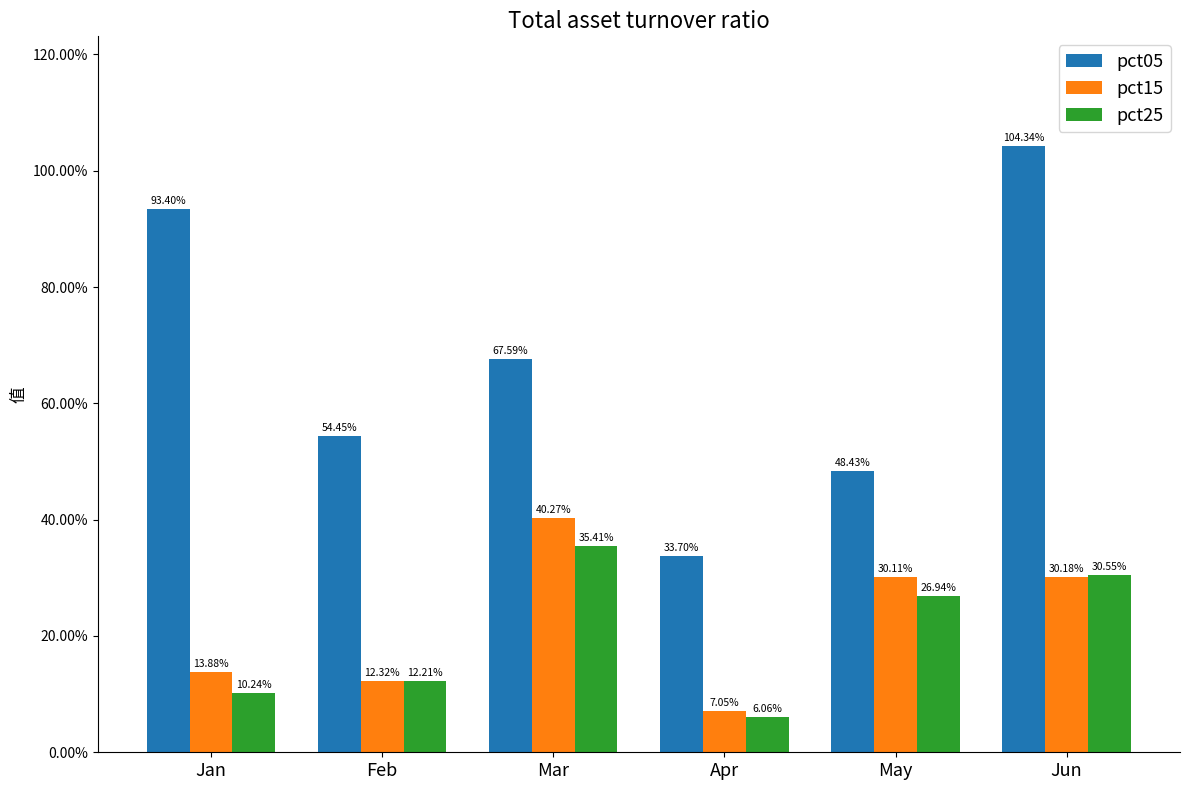

How many groups of bars are there?

6